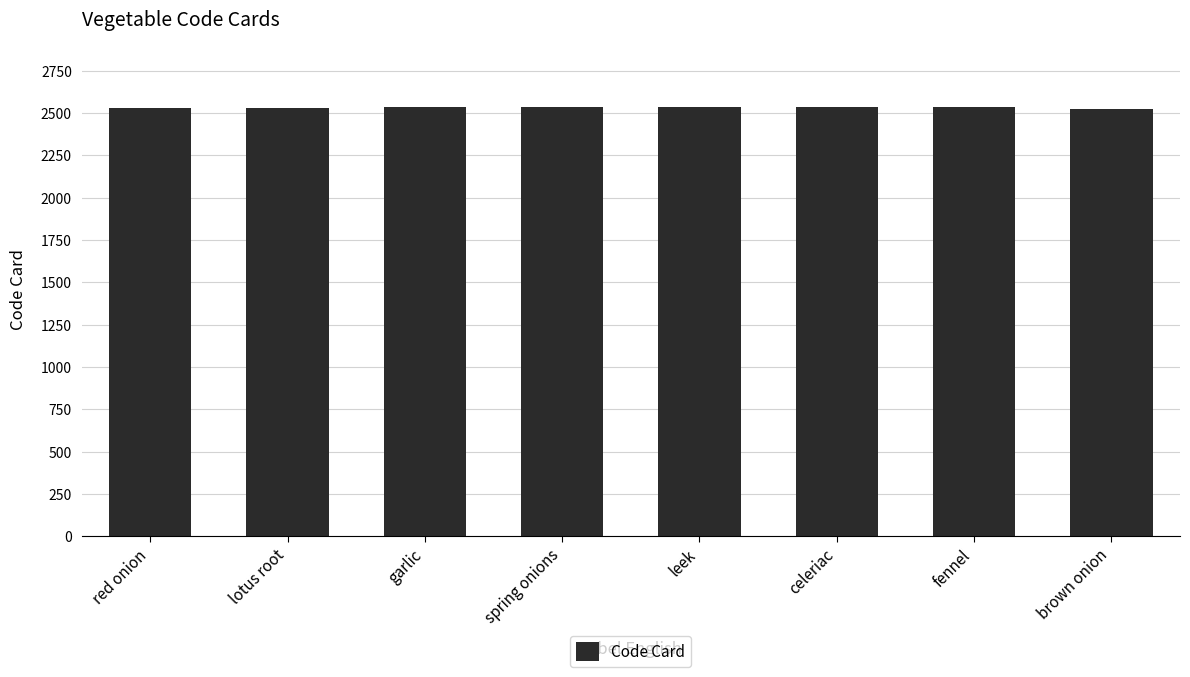

Approximately how many times larger is the value at garlic compared to red onion?

1.0